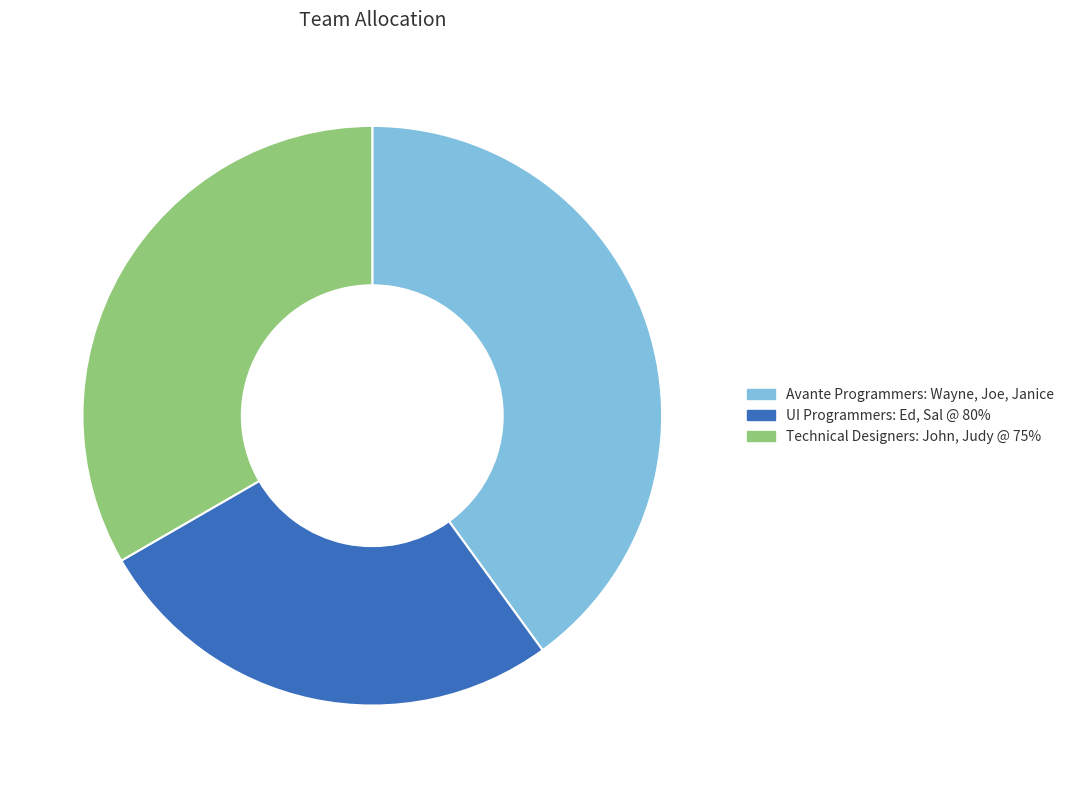

How many segments does this pie chart have?

3